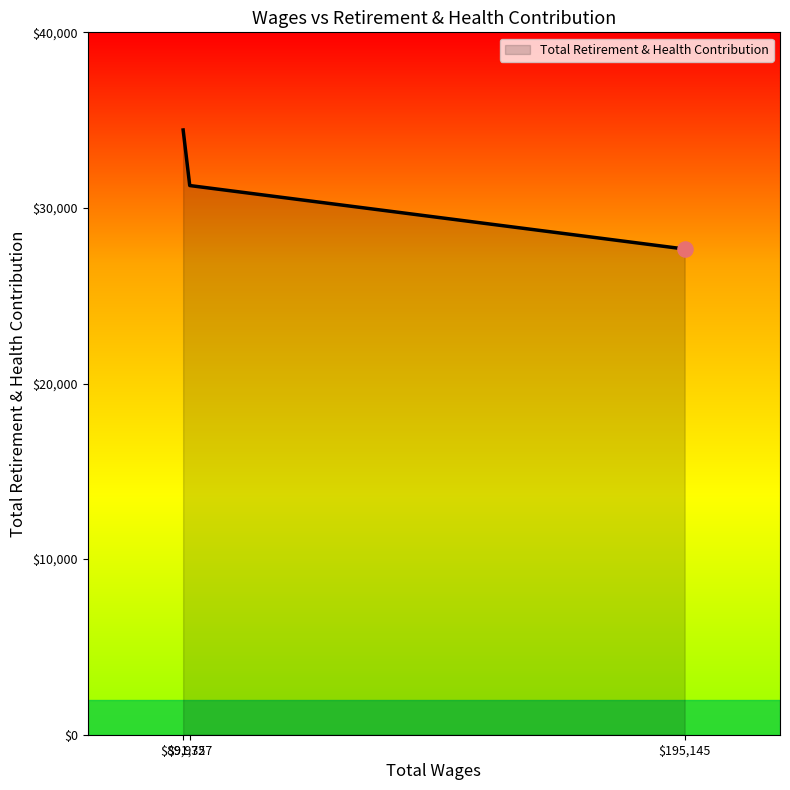

What is the sum of all values?

93375